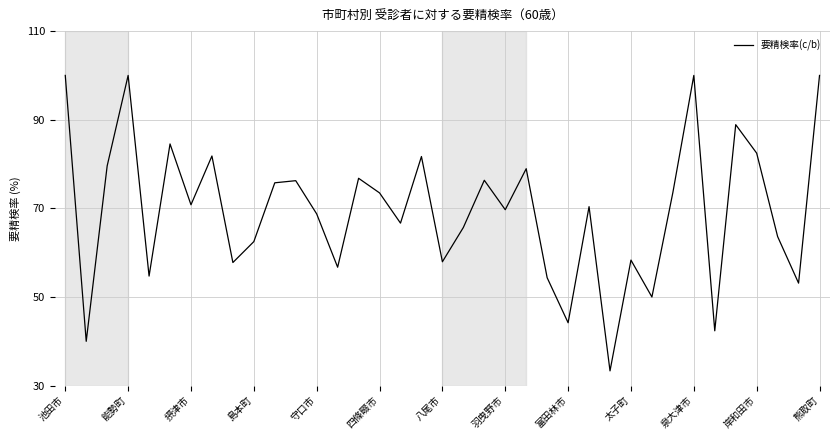

What is the difference between the maximum and minimum values?

66.7